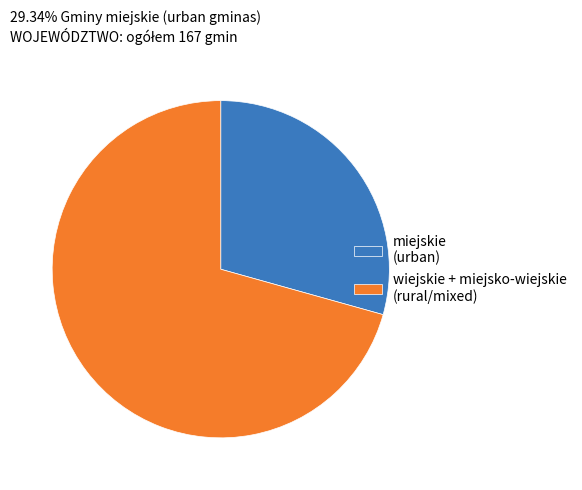

Which slice is the largest?

wiejskie + miejsko-wiejskie (rural/mixed)